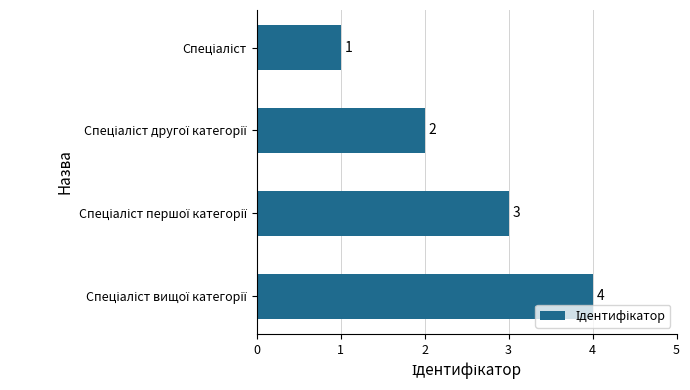

What is the value of the 4th bar from the top?

4